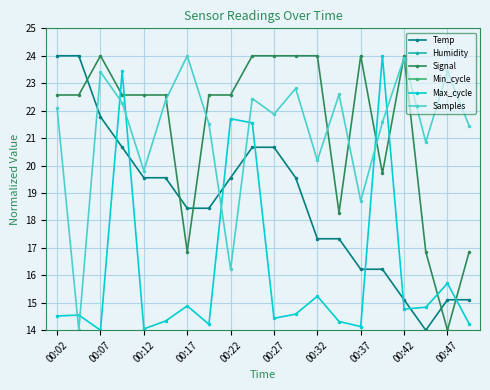

How many lines are shown in the chart?

6